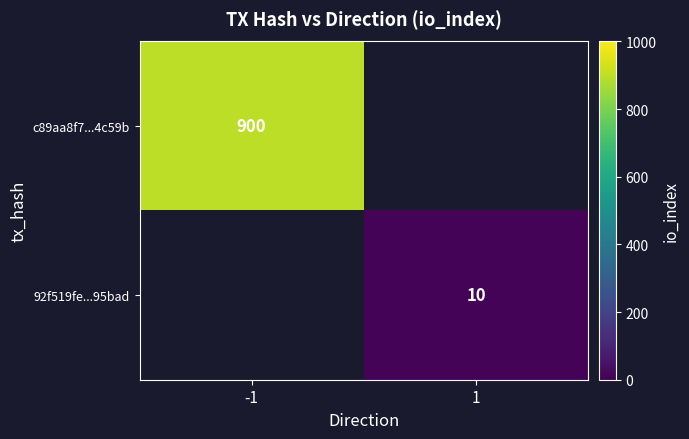

Count the number of categories in the chart.

2